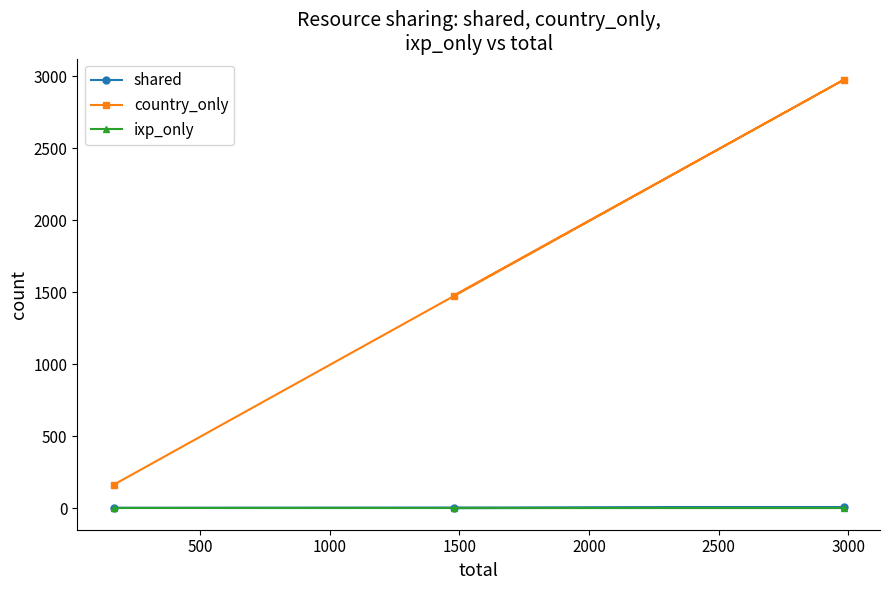

Count the country_only values in the range 164 to 2974.

3